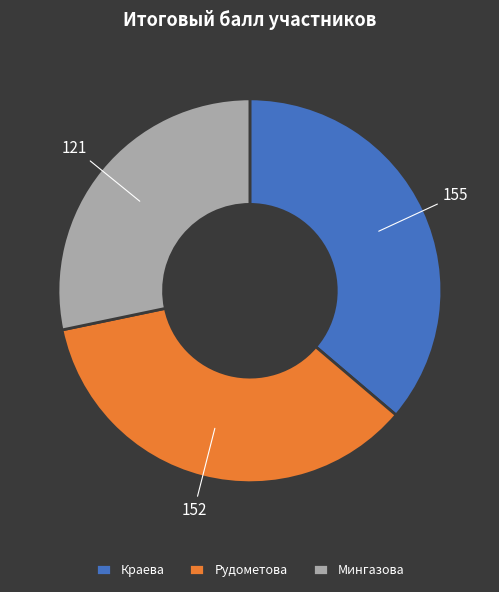

Which has a higher value, Мингазова or Краева?

Краева